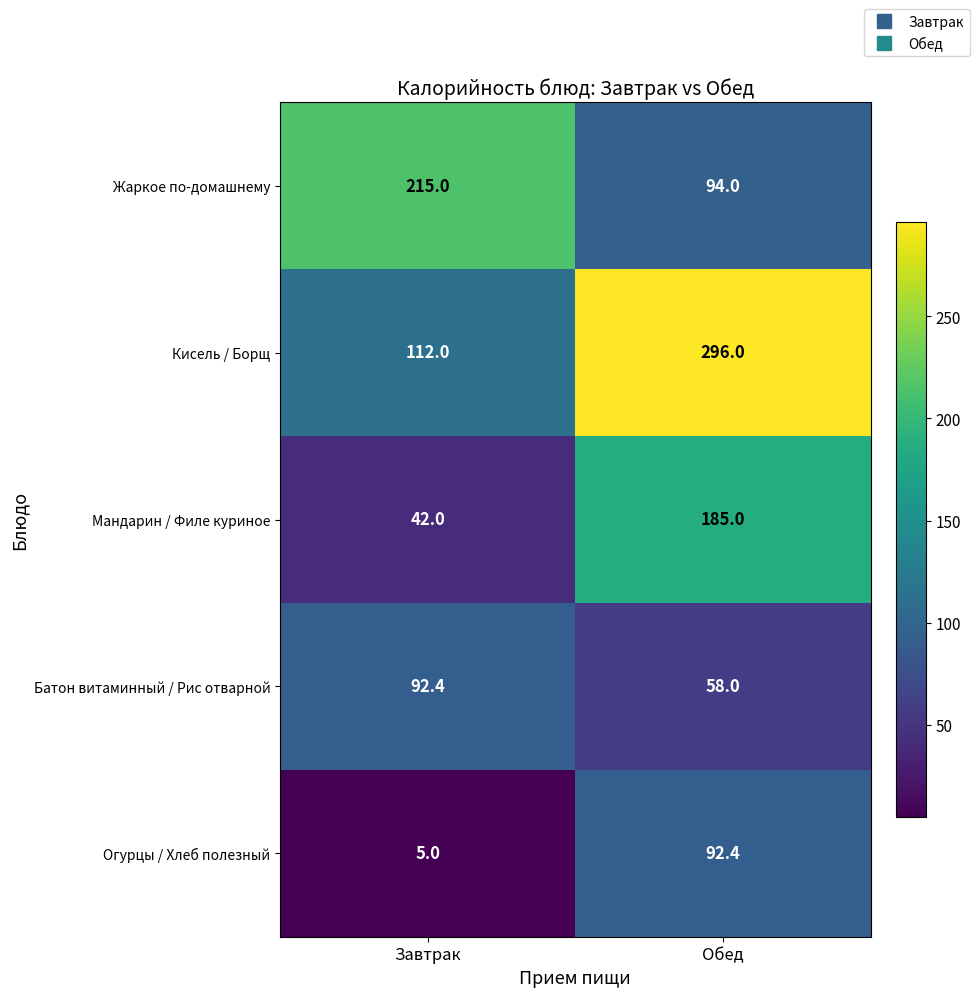

Reading left to right, extract all data points from this chart.

Жаркое по-домашнему: Завтрак=215.0	Обед=94.0
Кисель / Борщ: Завтрак=112.0	Обед=296.0
Мандарин / Филе куриное: Завтрак=42.0	Обед=185.0
Батон витаминный / Рис отварной: Завтрак=92.4	Обед=58.0
Огурцы / Хлеб полезный: Завтрак=5.0	Обед=92.4